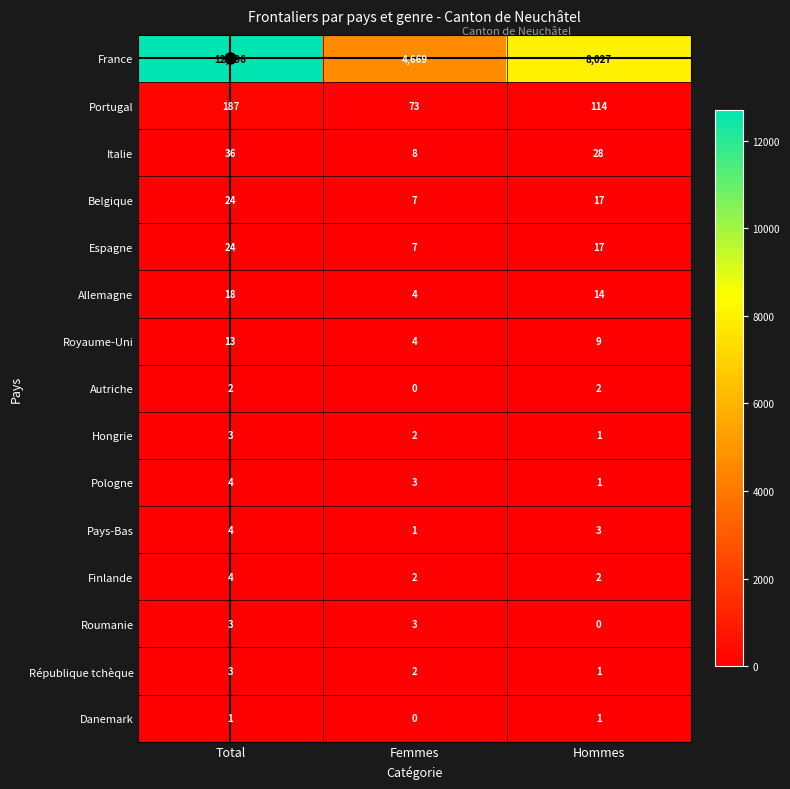

Read the France value at Hommes, to the nearest 10.

8030